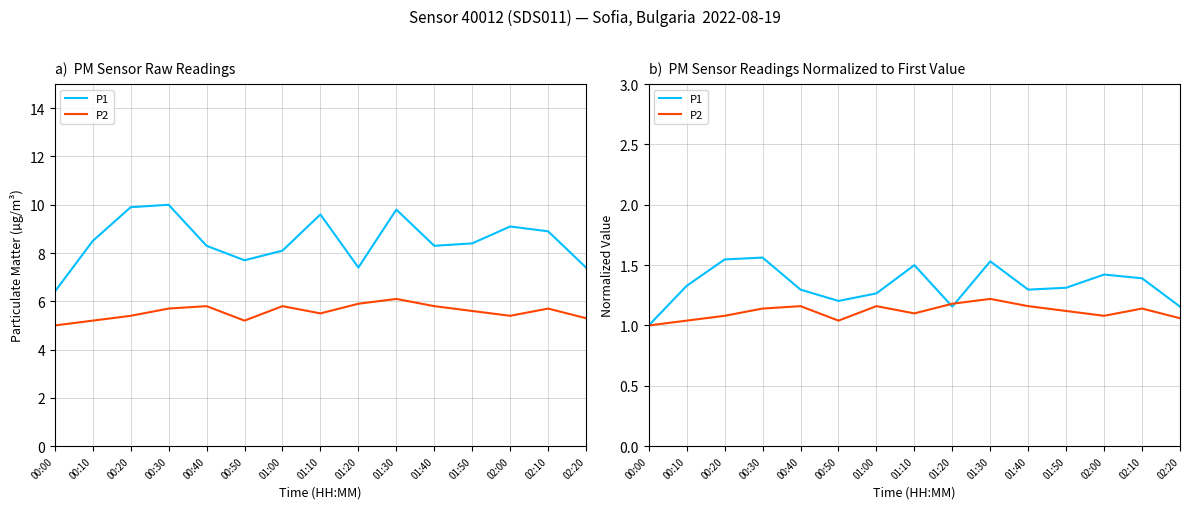

What is the label of the 5th point from the right?

01:40